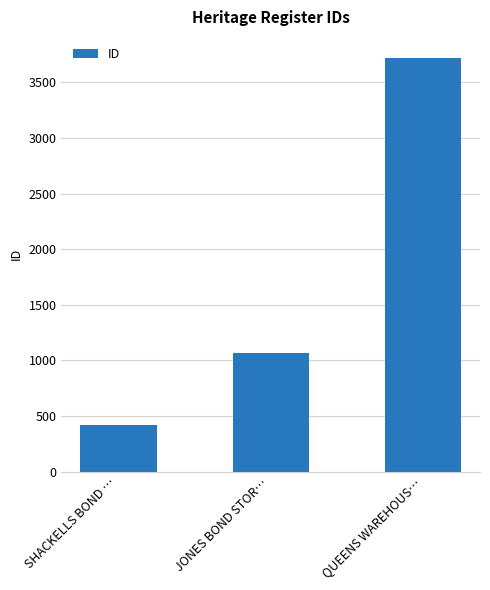

How many distinct data groups are displayed?

1